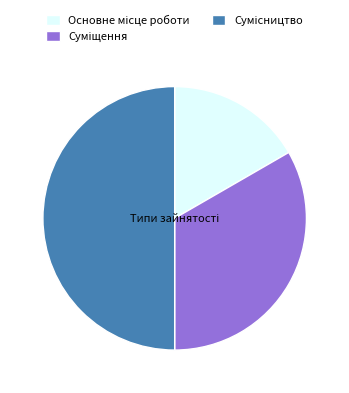

The Суміщення slice represents 23% of the pie. True or false?

False